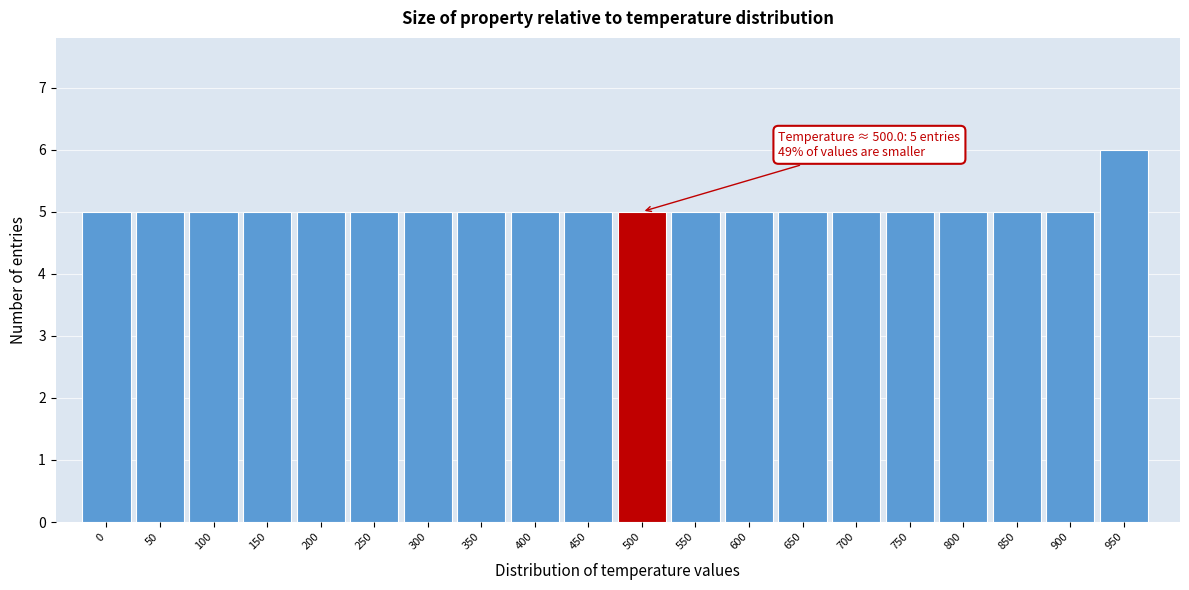

Reading right to left, extract all data points from this chart.

950=6	900=5	850=5	800=5	750=5	700=5	650=5	600=5	550=5	500=5	450=5	400=5	350=5	300=5	250=5	200=5	150=5	100=5	50=5	0=5